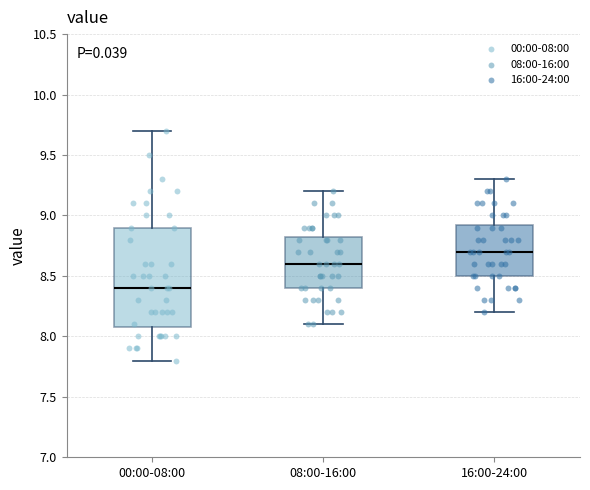

Which box is the tallest, from its lower edge to its upper edge?

00:00-08:00